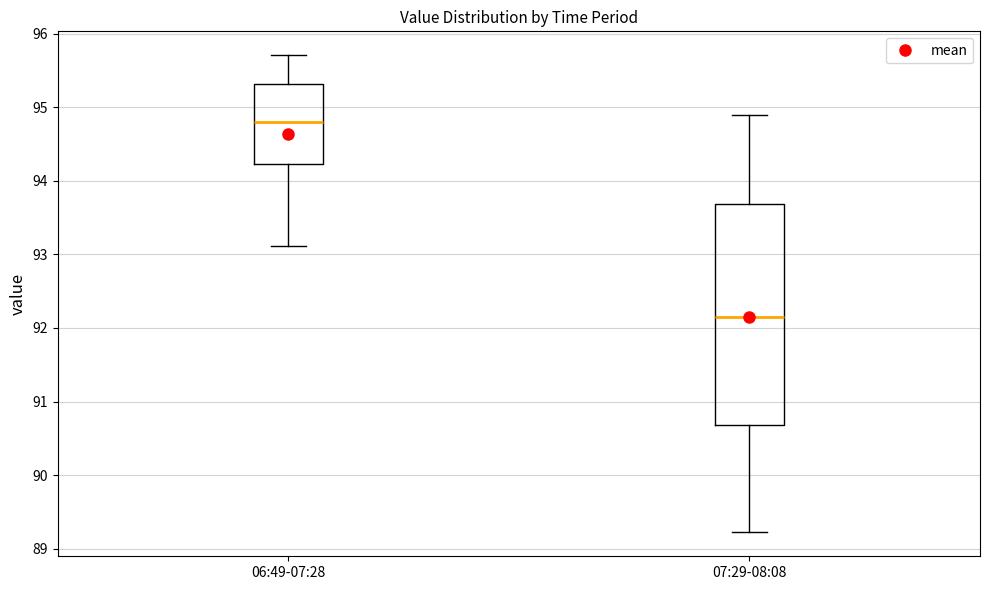

Which box's median line is the lowest?

07:29-08:08